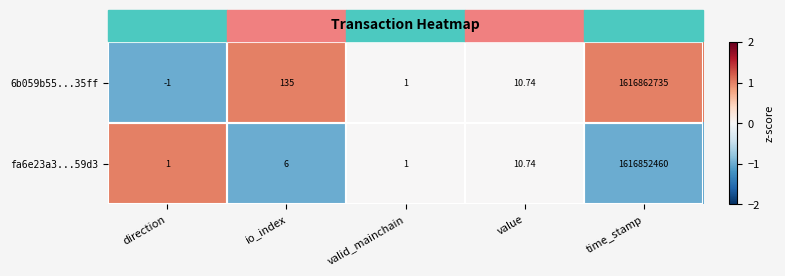

At which label is fa6e23a3...59d3 closest to 808426230?

value